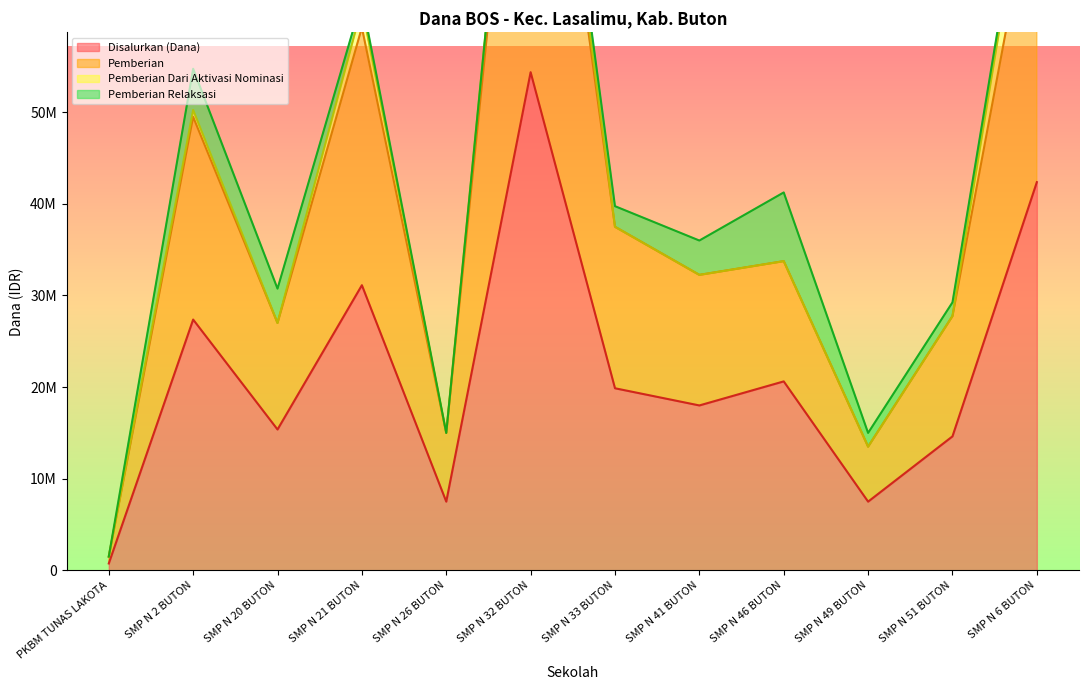

Which has a higher value, SMP N 20 BUTON or SMP N 51 BUTON?

SMP N 20 BUTON